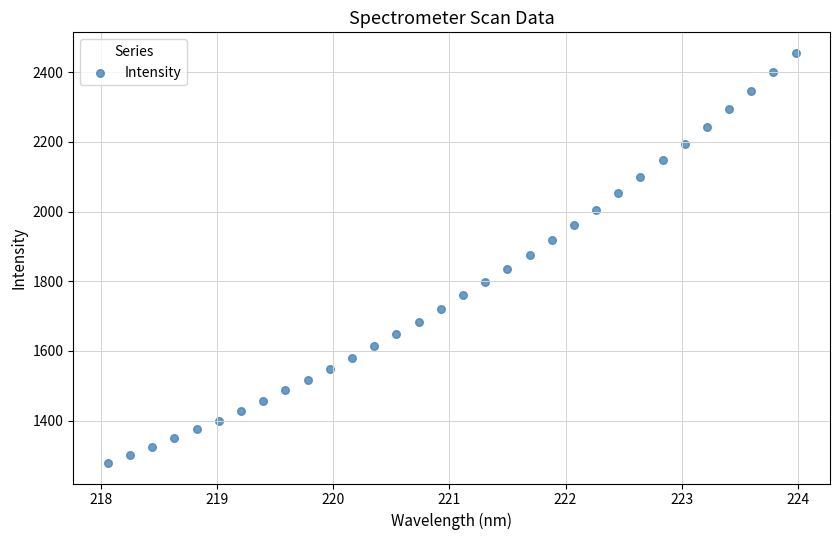

What is the range of X values (max minus min)?

5.9